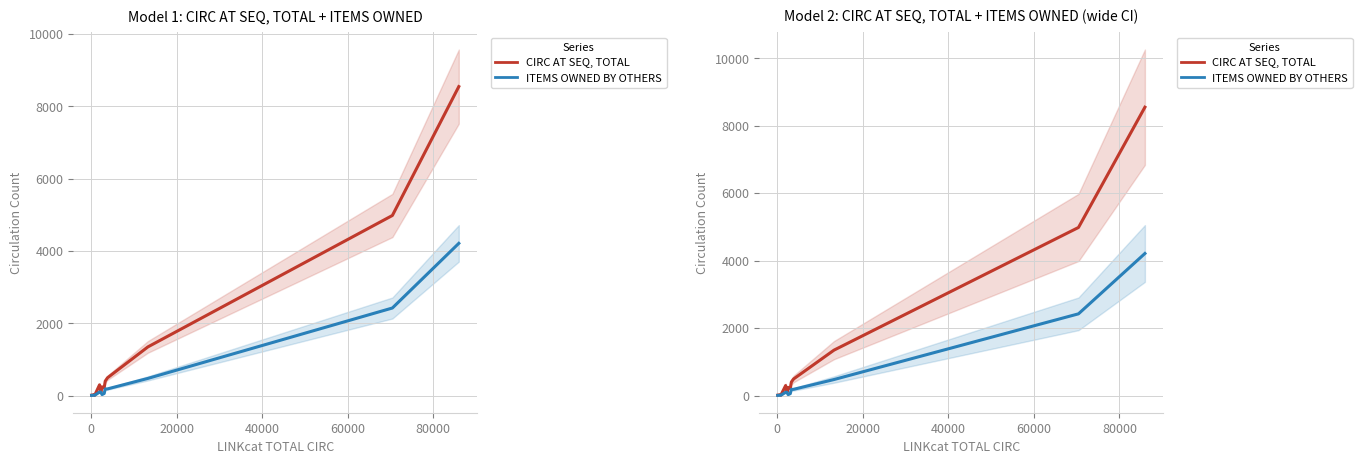

How many values in the CIRC AT SEQ, ITEMS OWNED BY OTHERS series exceed 98?

5